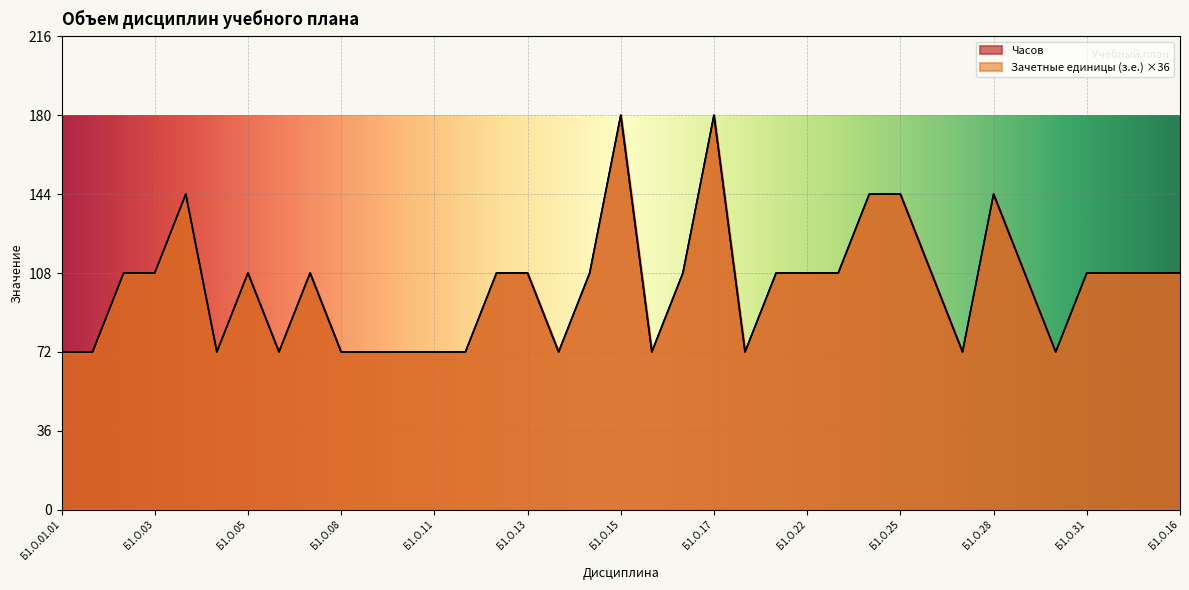

Where is the first local maximum for Часов?

Б1.О.03(2)